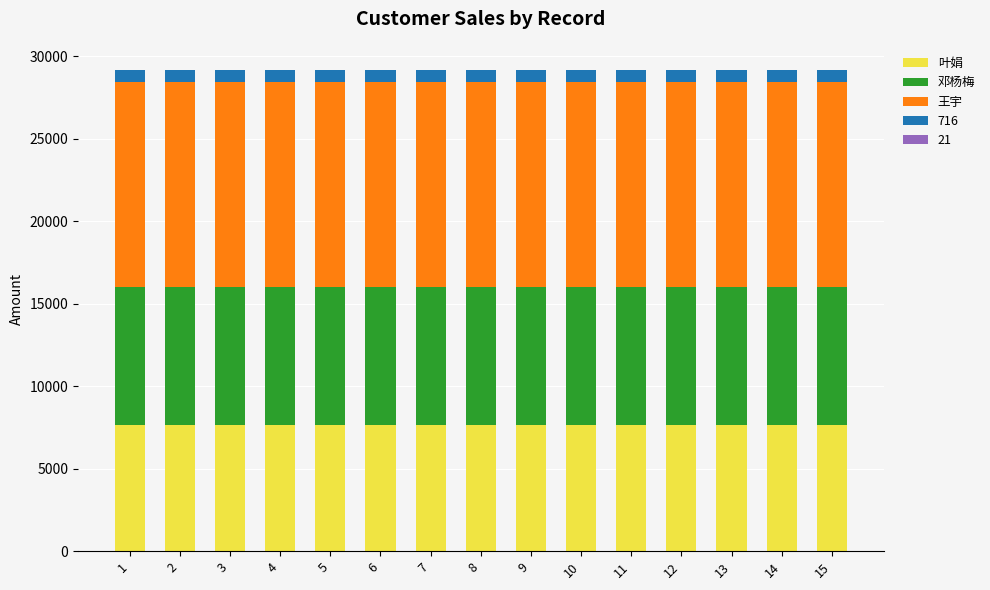

What is the sum of all 叶娟 values?

114915